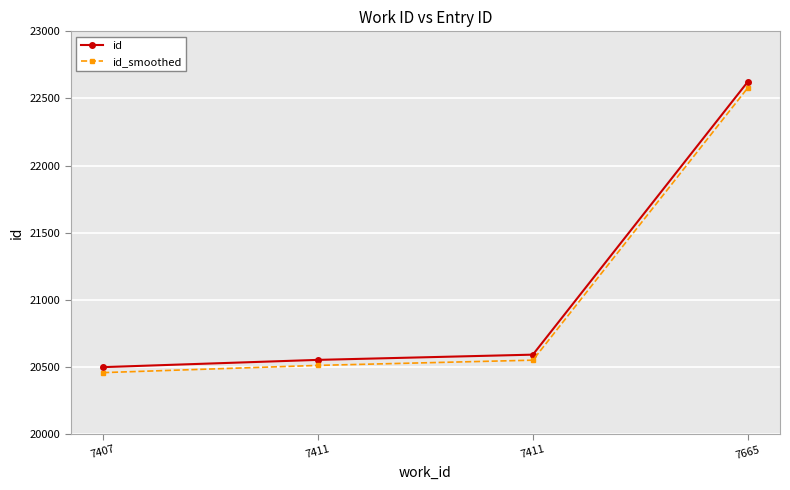

True or false: id has more than 1 points higher than both neighbors.

False